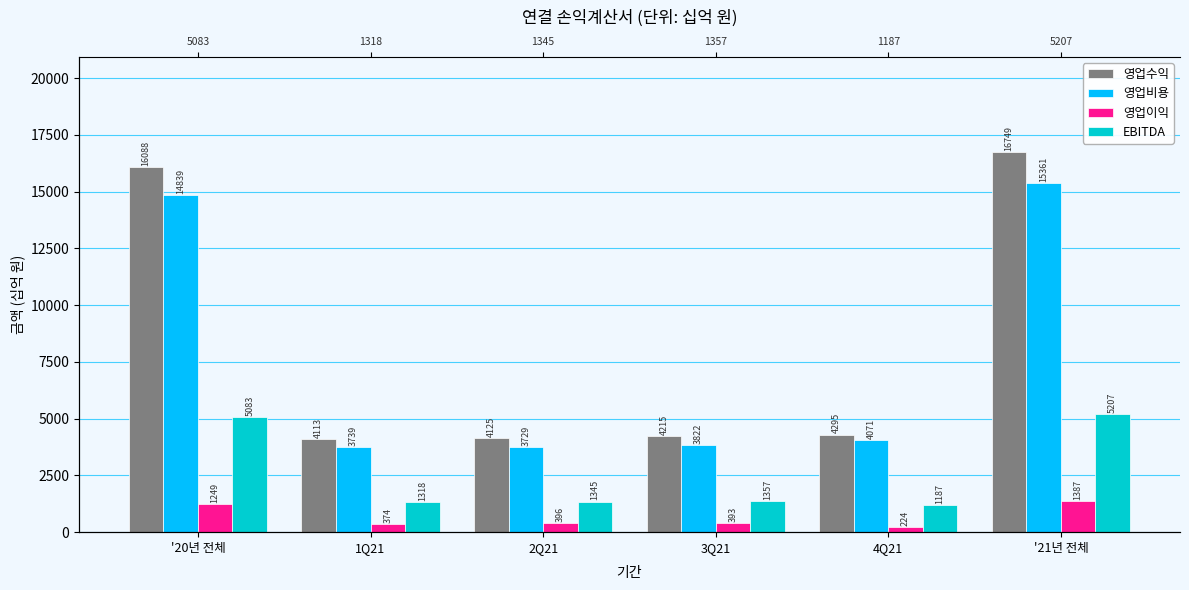

What is the label of the 3rd bar from the left?

2Q21